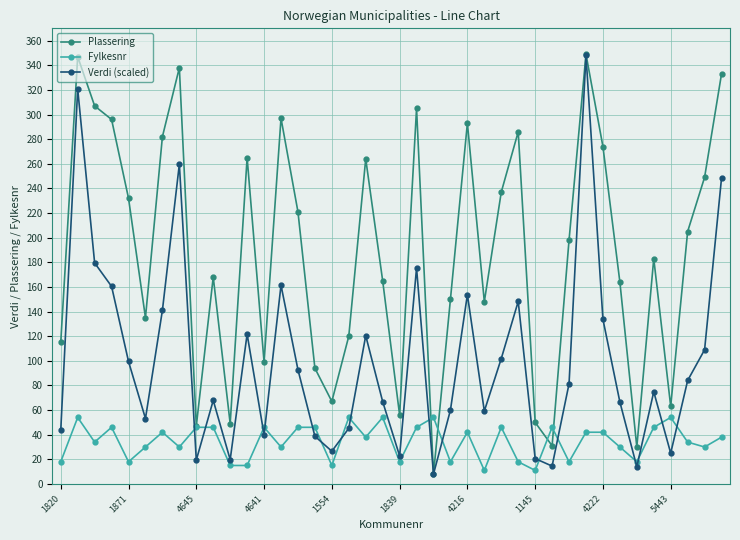

How many interior local peaks does the Plassering series have?

11